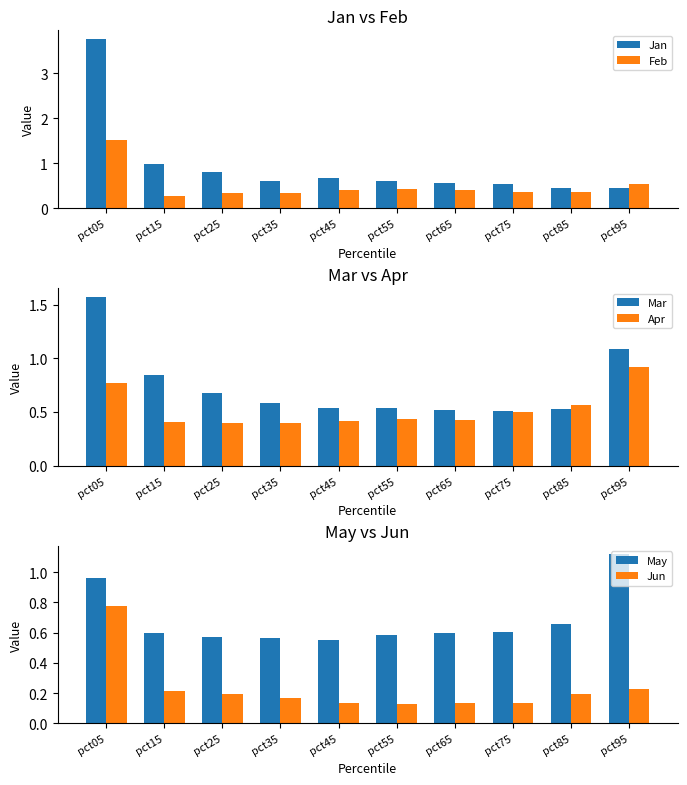

What is the spread (max minus min) of values at pct85?

0.5